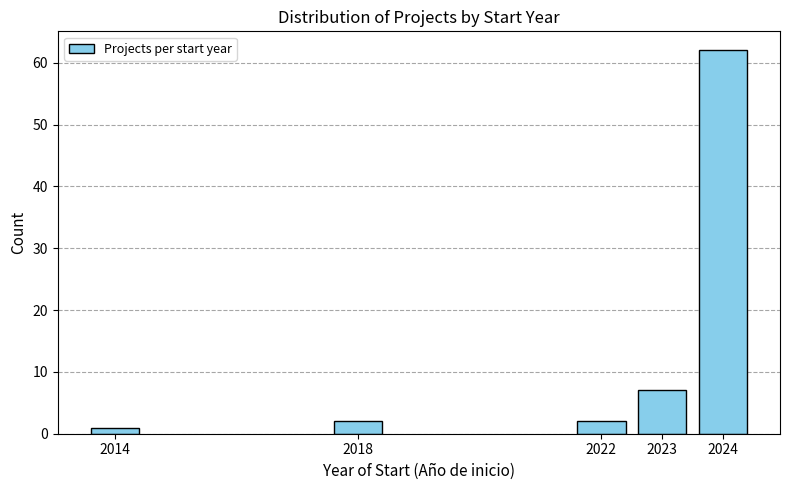

Reading left to right, what are all the values shown in this chart?

1	2	2	7	62